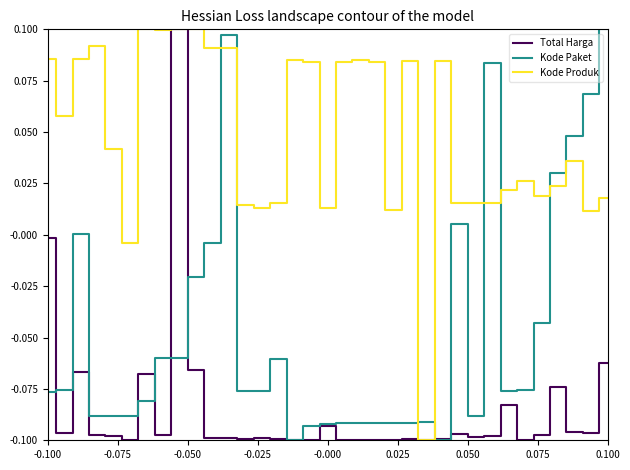

Rank the series by their average value, from highest to lowest.

Kode Produk, Kode Paket, Total Harga